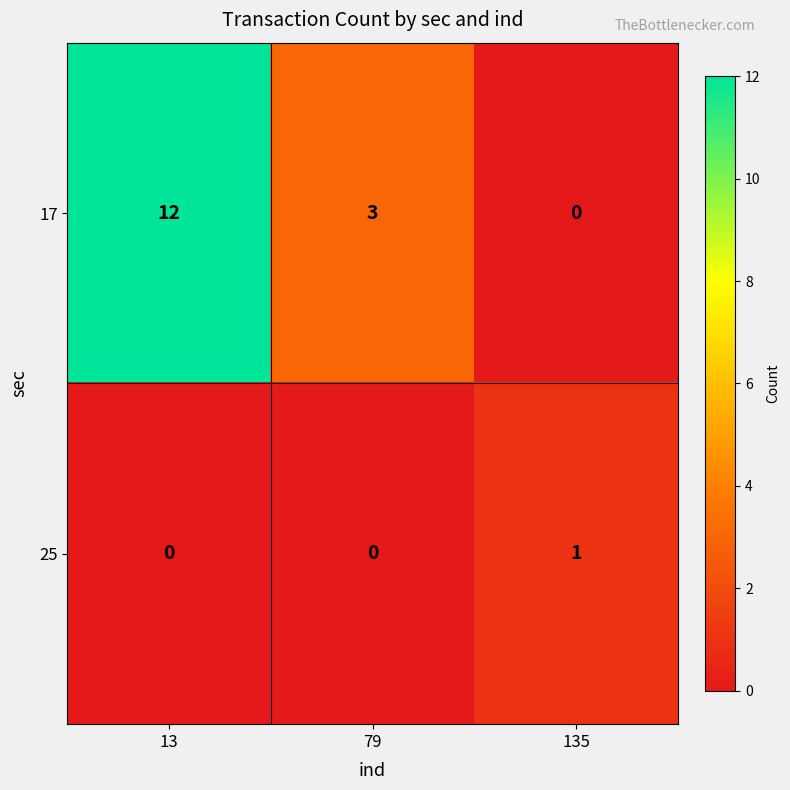

Rank the series by their average value, from highest to lowest.

17, 25